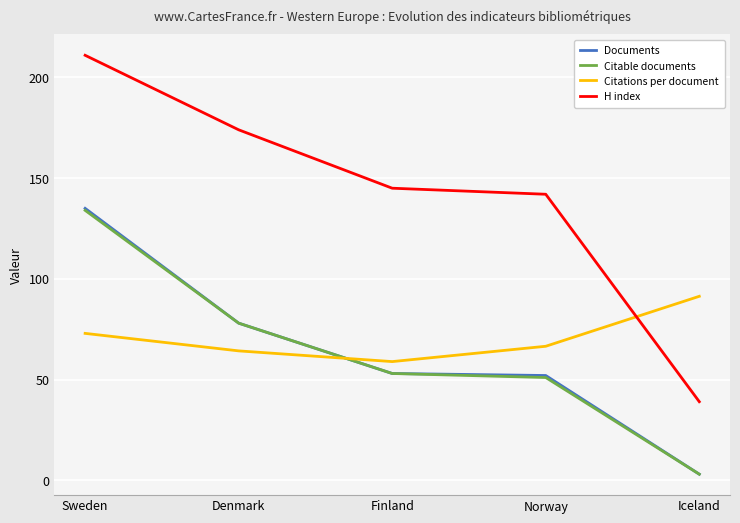

What is the approximate value of Citations per document at Denmark?

64.2